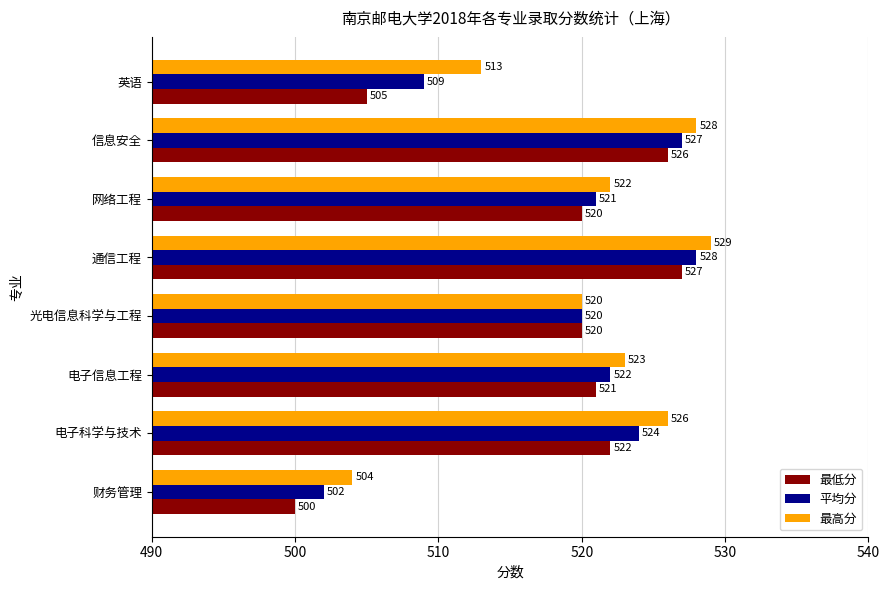

Is it true that 最低分 equals 704 at 信息安全?

False